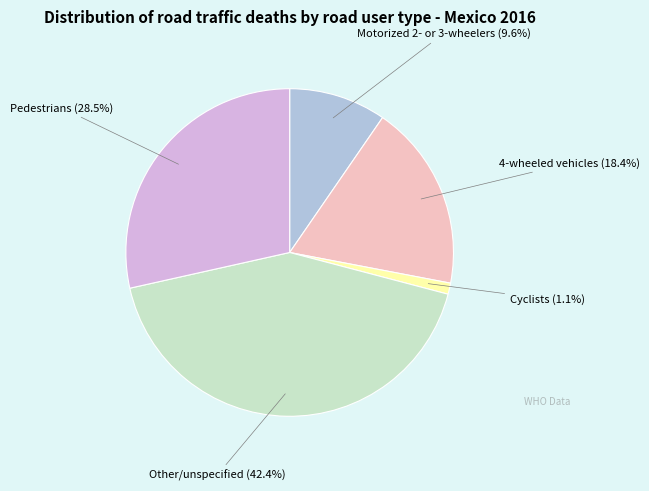

Is there any slice that represents more than half of the pie?

No